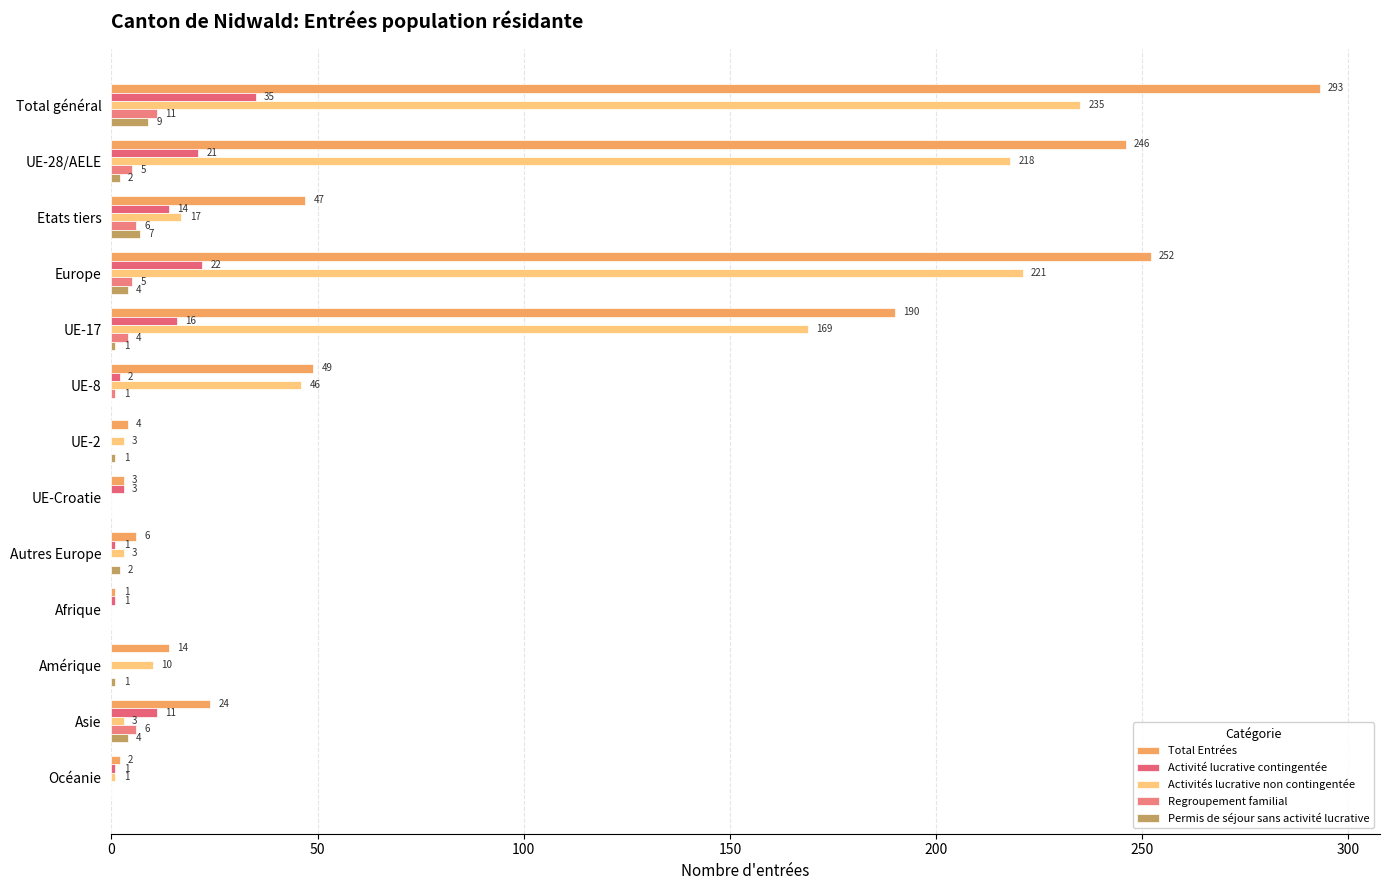

Which series has the largest total across all categories?

Total Entrées